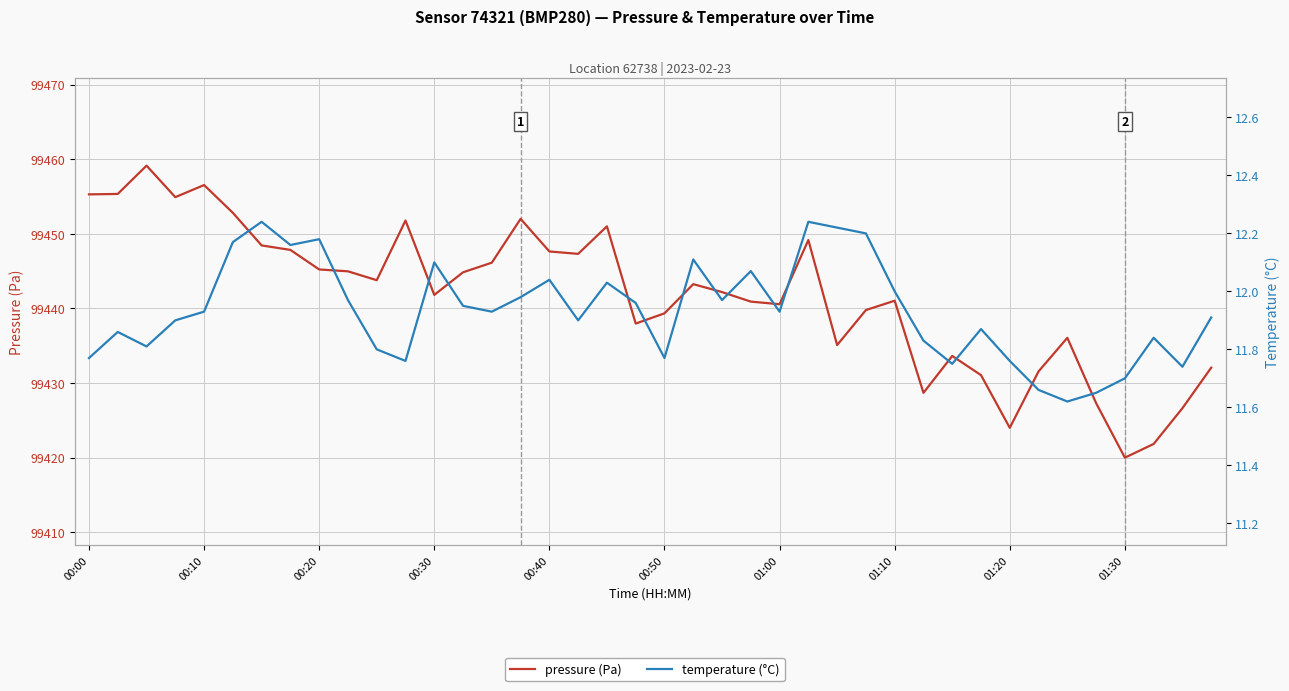

True or false: temperature (°C) and pressure (Pa) cross at least once.

False